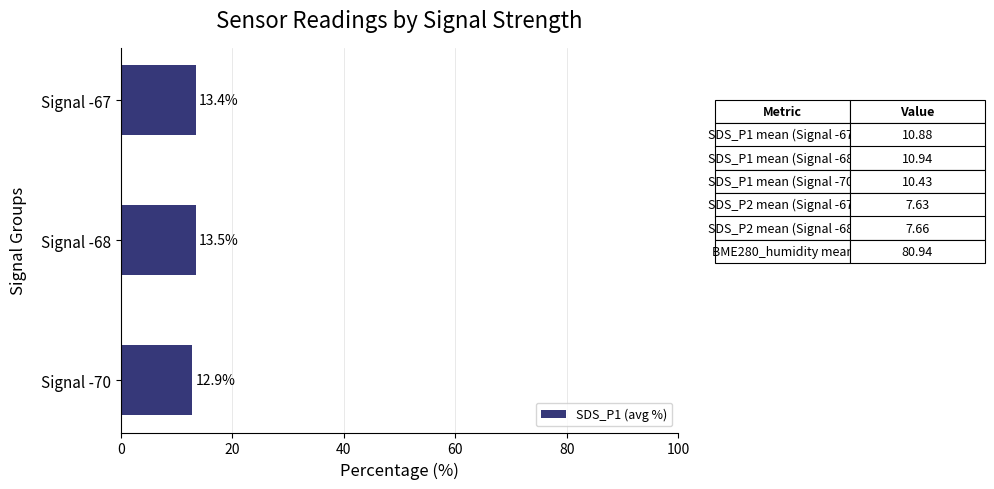

What is the difference between the maximum and minimum values?

0.6